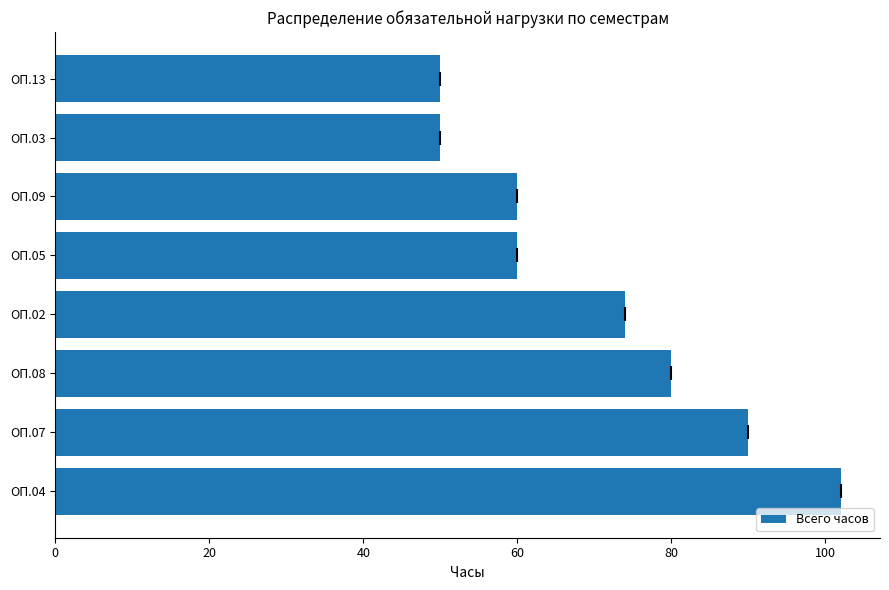

What is the sum of all values?

566